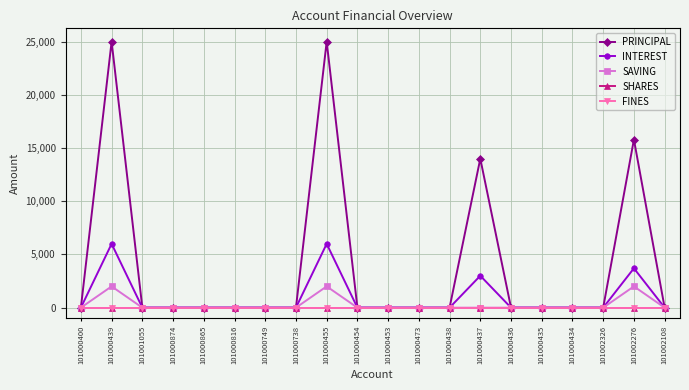

Is it true that SAVING equals -1164 at 101000400?

False